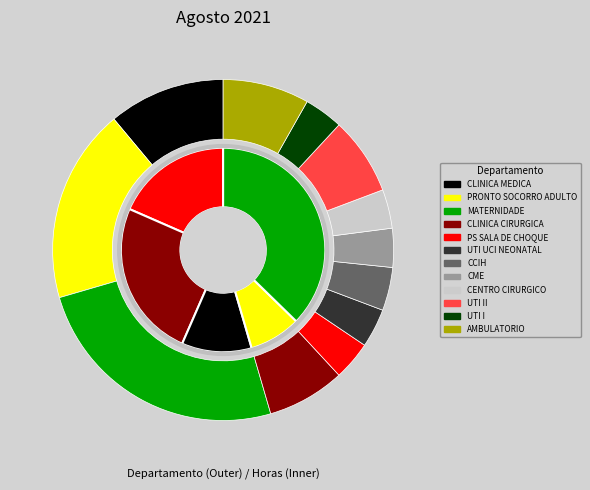

Count the number of slices in the pie.

12